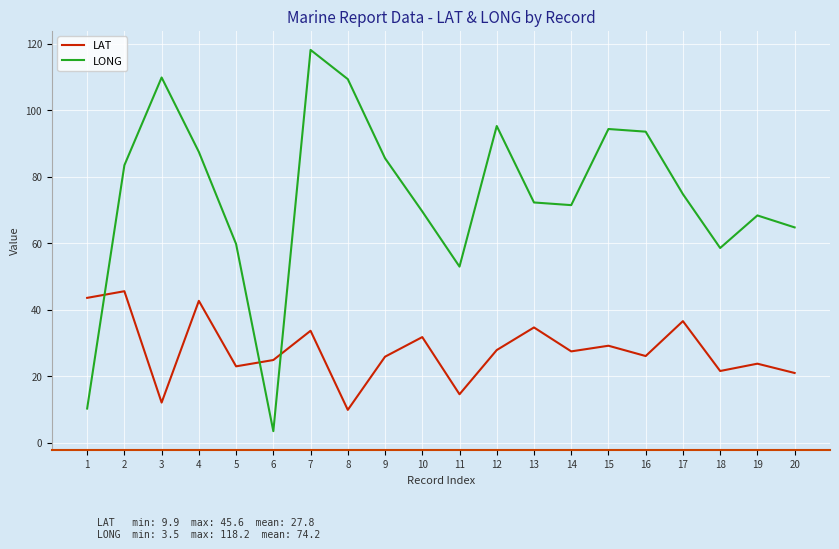

How many lines are shown in the chart?

2